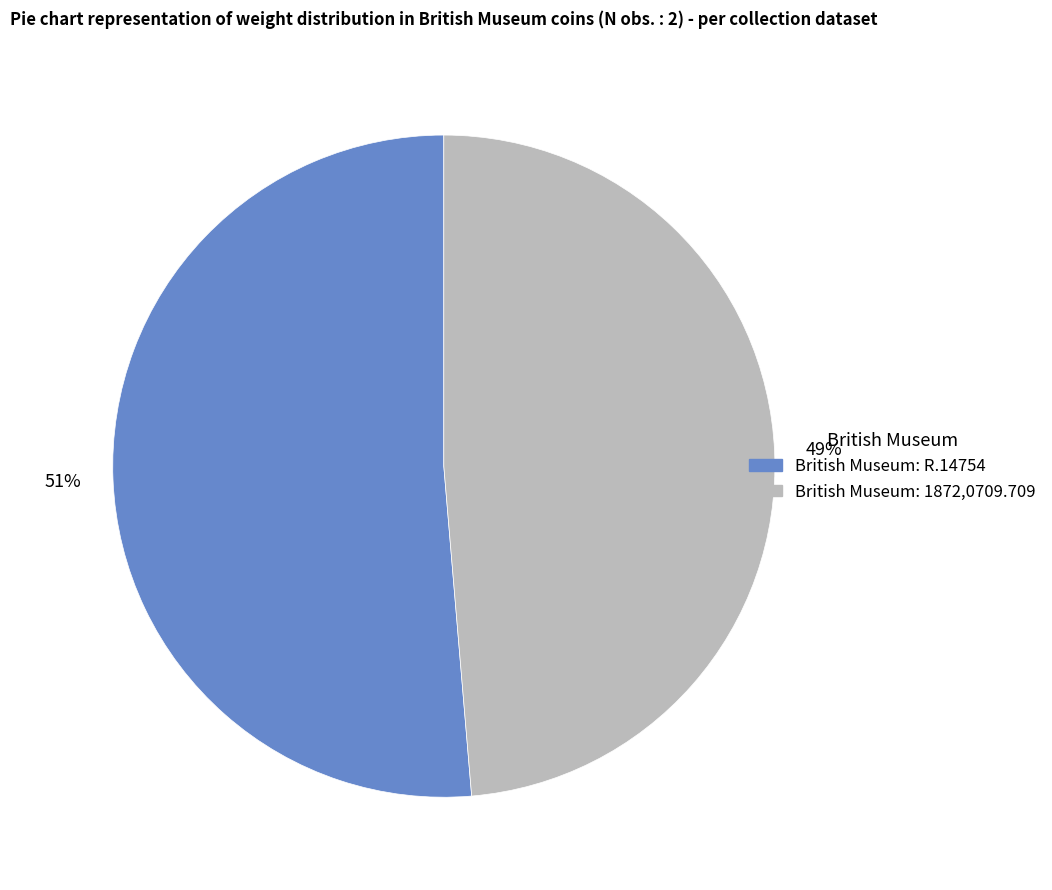

Does any single category account for the majority?

Yes